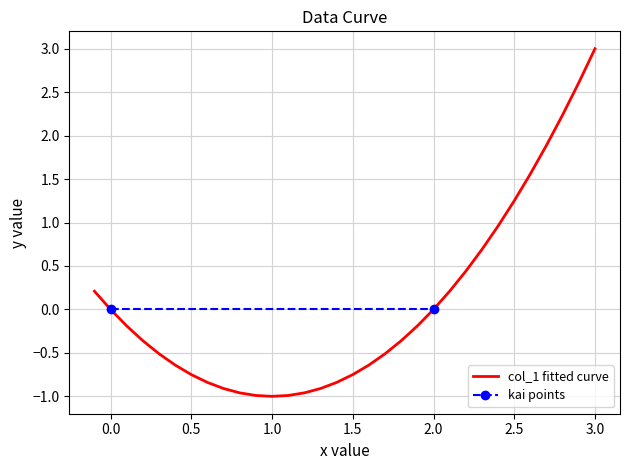

What is the sum of the values at 2.0 and 0.5?

-0.8